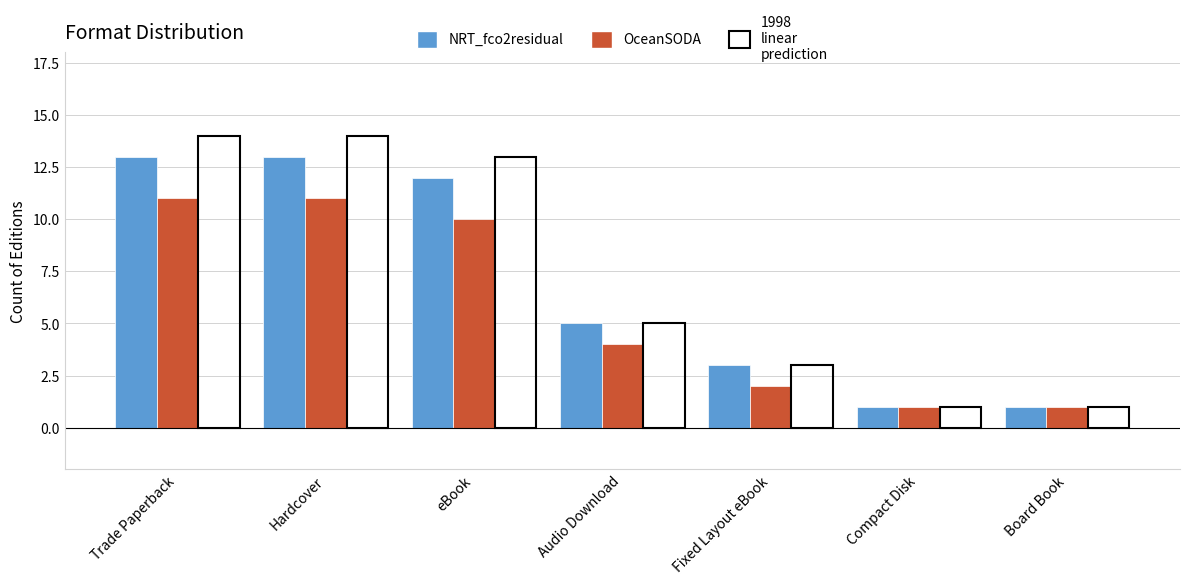

Count the number of data series in this chart.

3